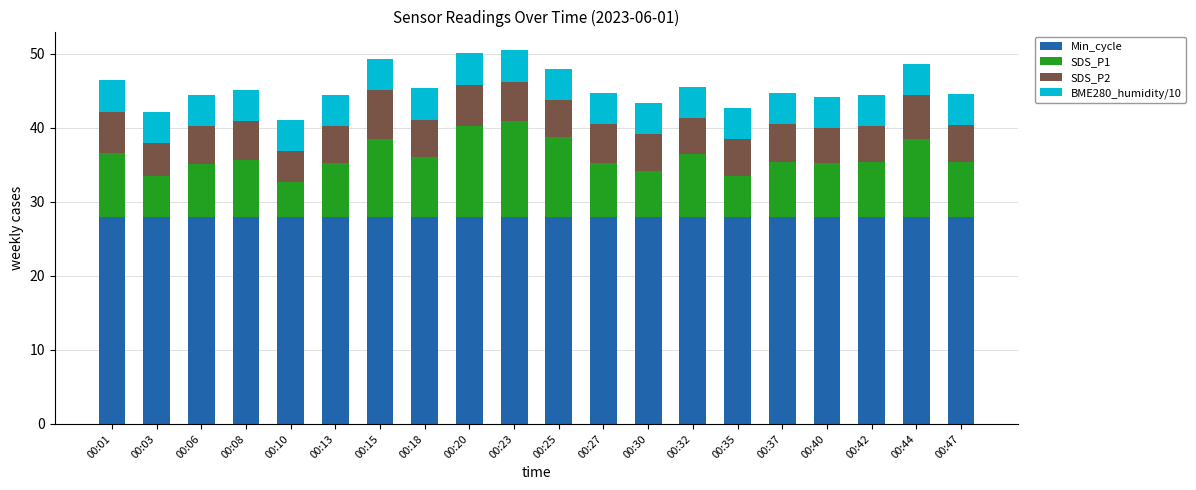

What is the lowest value of the Min_cycle series?

28.0